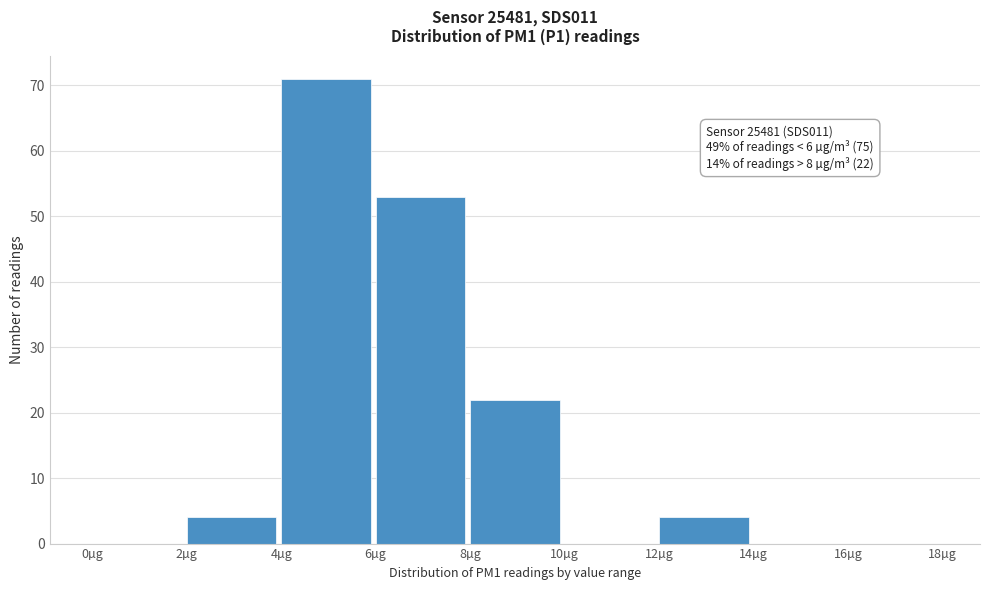

Over which range of the x-axis is the bar tallest?

4 to 6